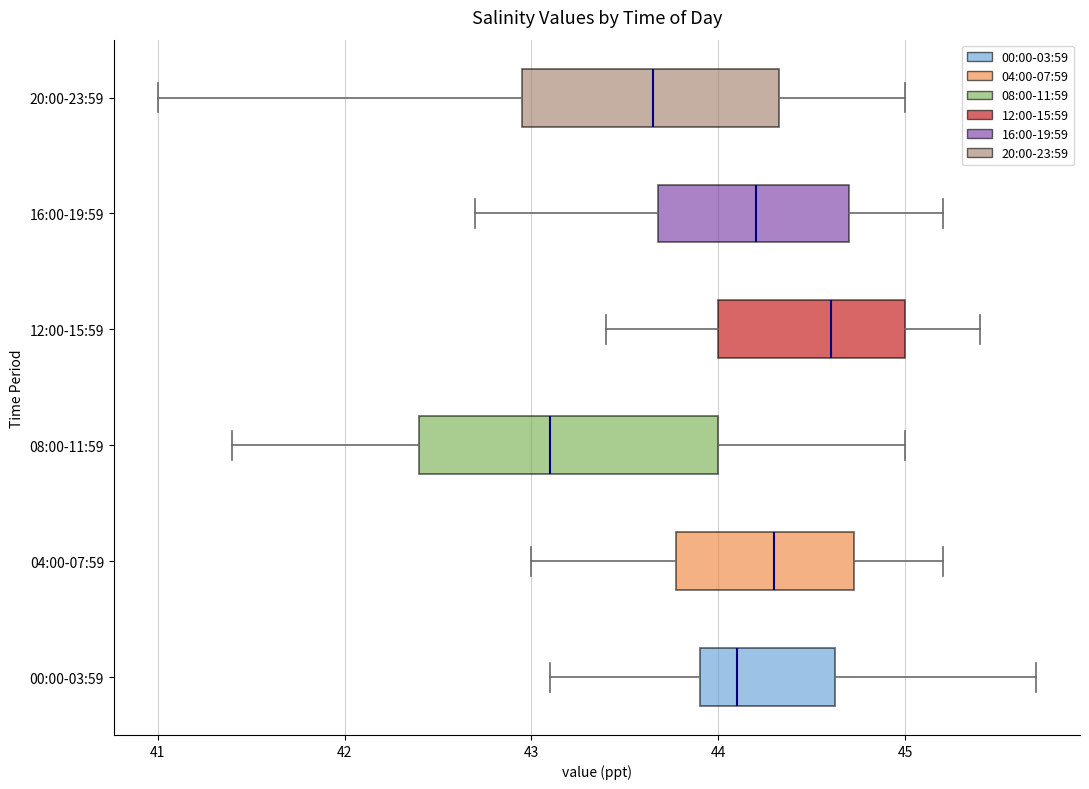

Which box's median line is the furthest to the right?

12:00-15:59